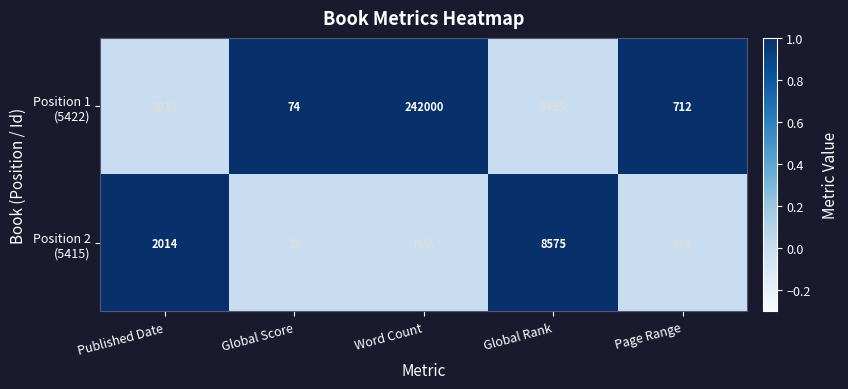

At which category is the sum across all series the highest?

Published Date